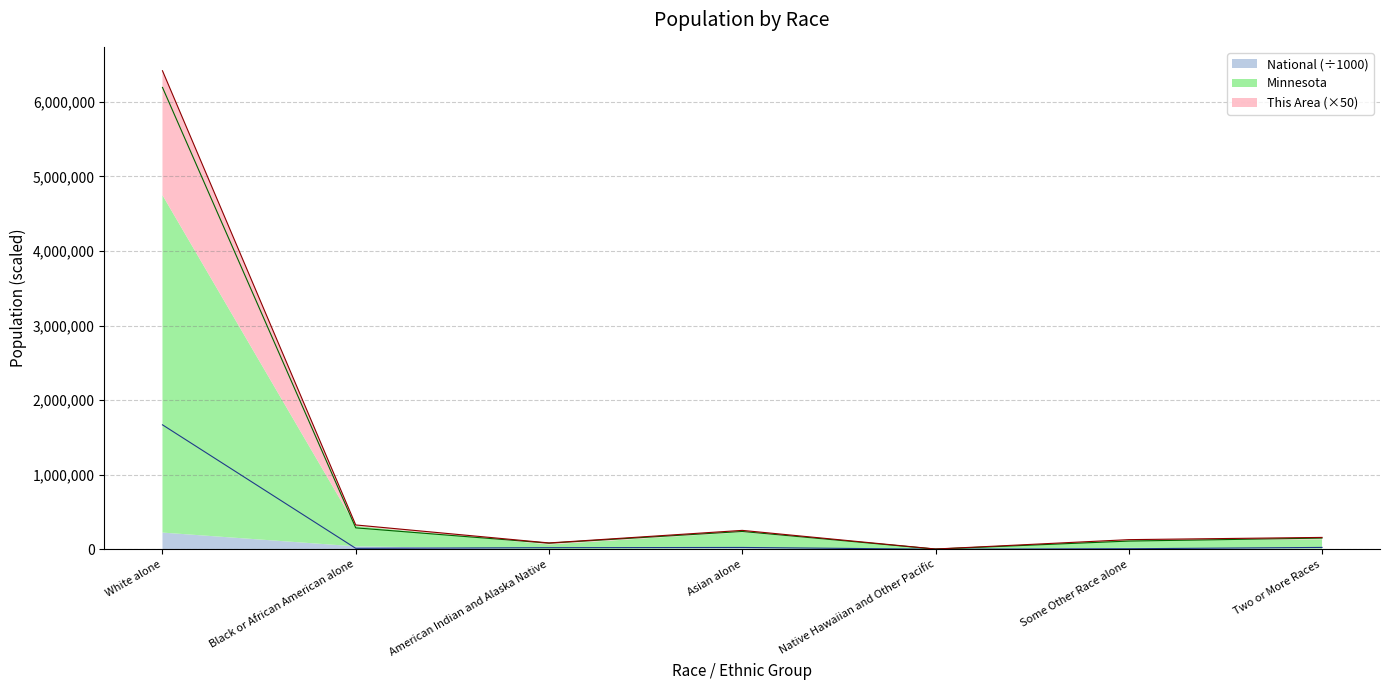

Does the chart display data point markers on the line(s)?

No